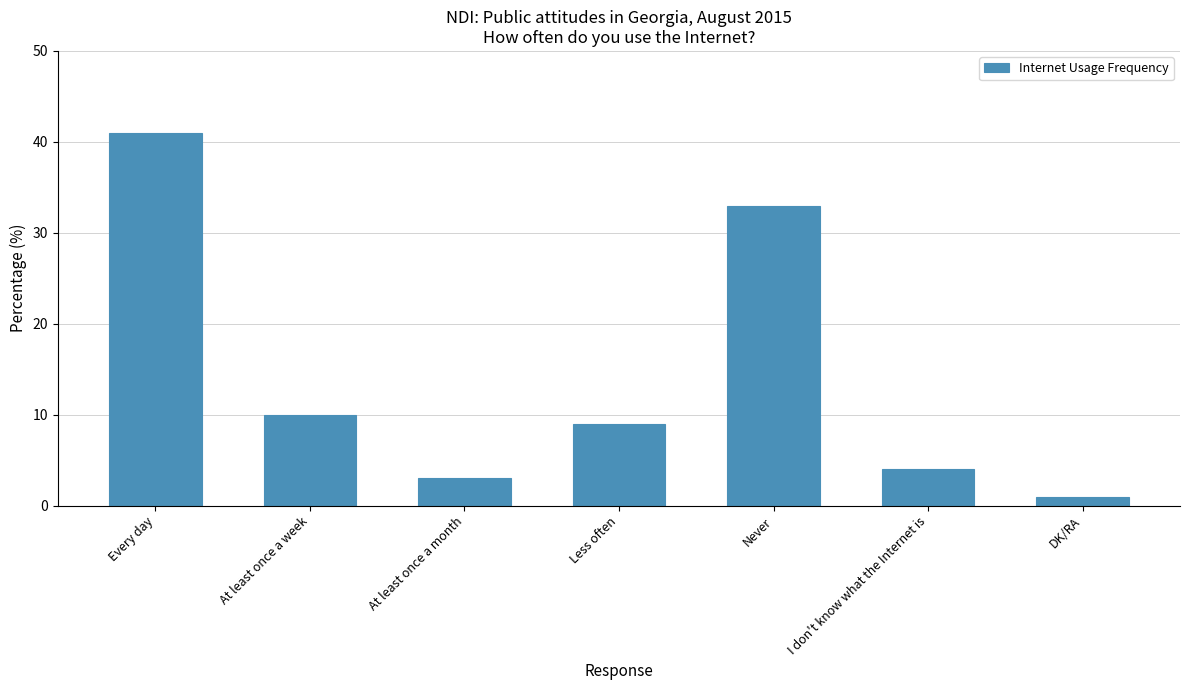

What position from the right is I don't know what the Internet is?

2